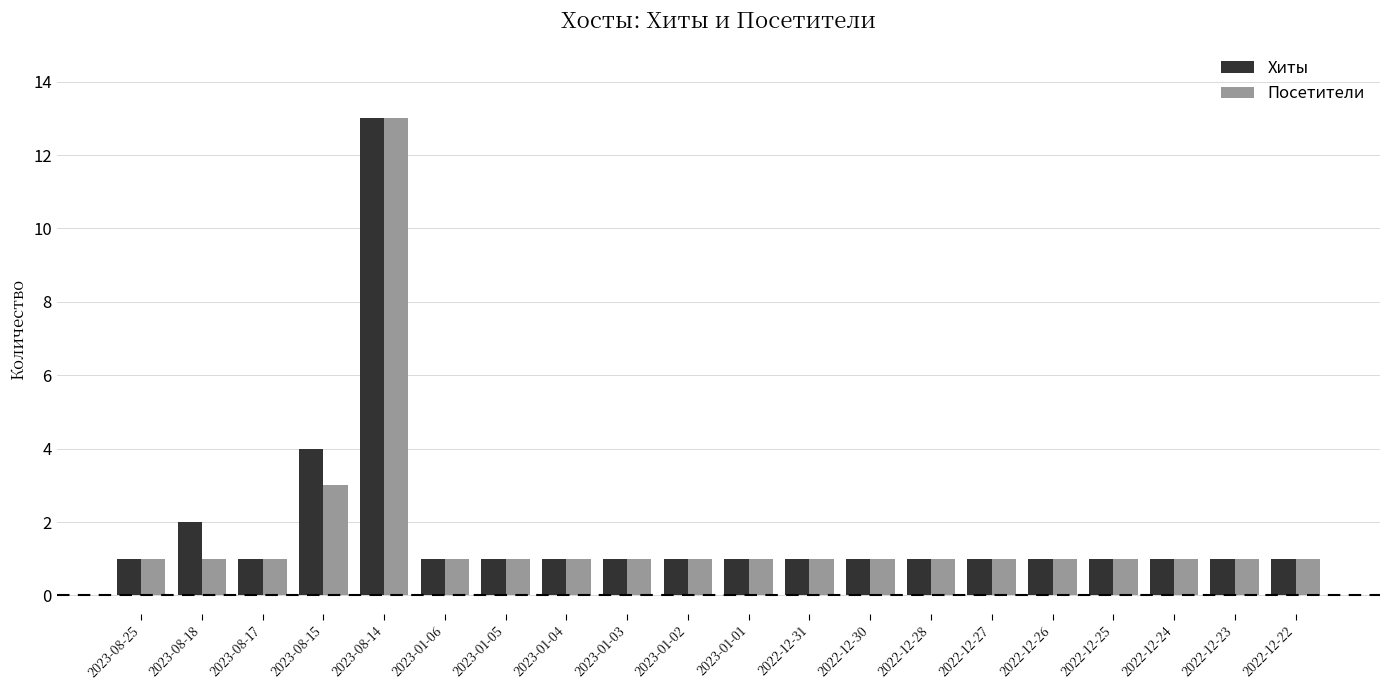

At 2023-08-18, list the series in order from largest to smallest.

Хиты, Посетители